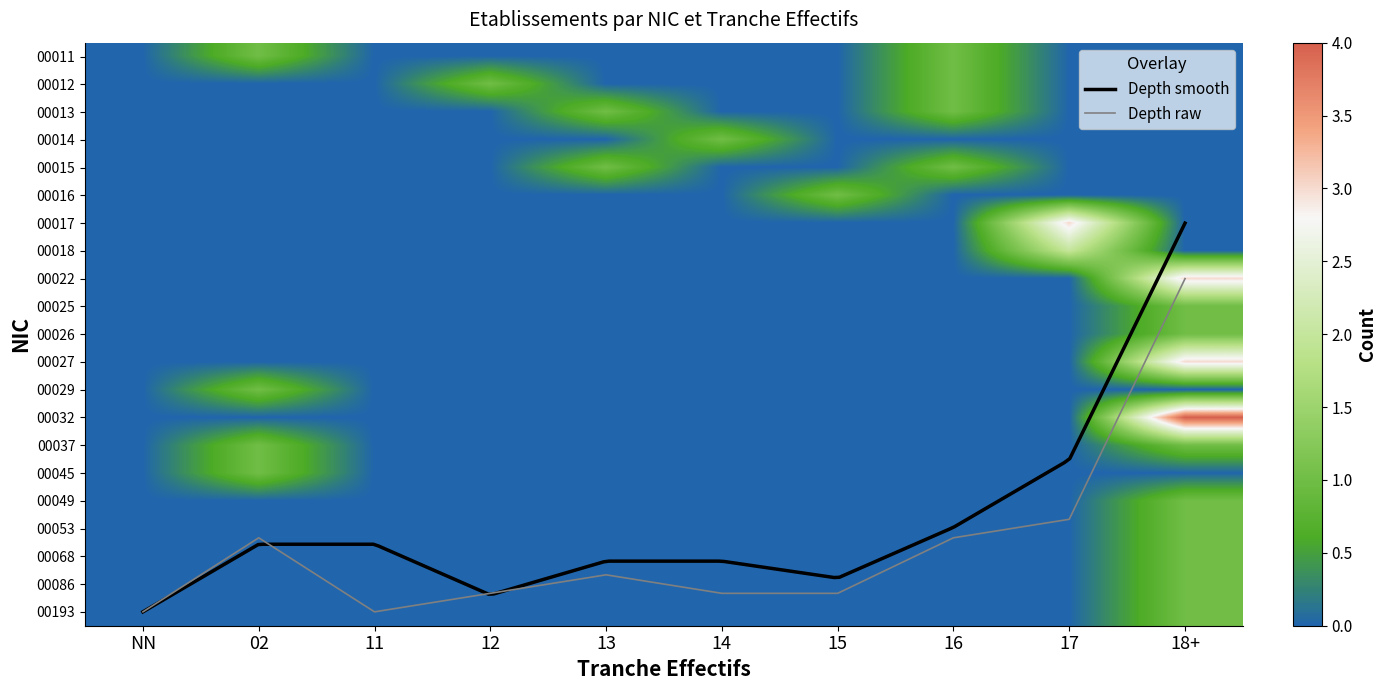

List the series in order of their peak value, highest first.

00032, 00017, 00022, 00027, 00018, 00011, 00012, 00013, 00014, 00015, 00016, 00025, 00026, 00029, 00037, 00045, 00049, 00053, 00068, 00086, 00193